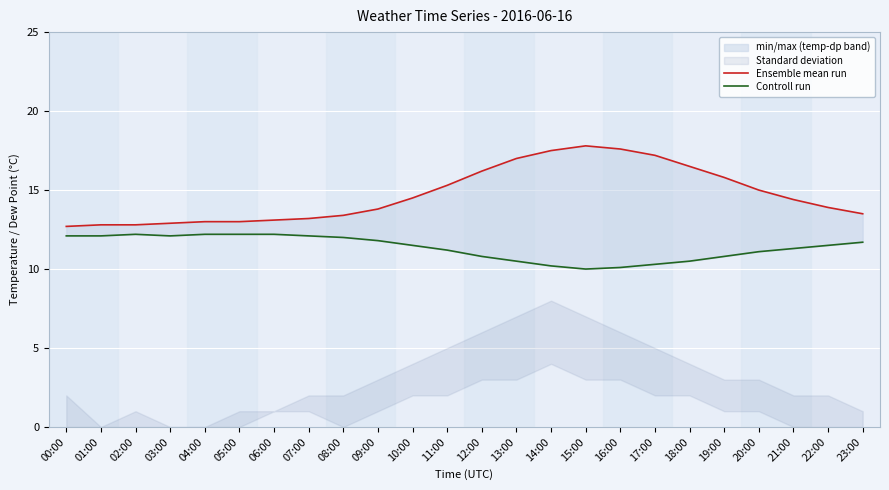

Which category has the lowest value in the Controll run series?

15:00